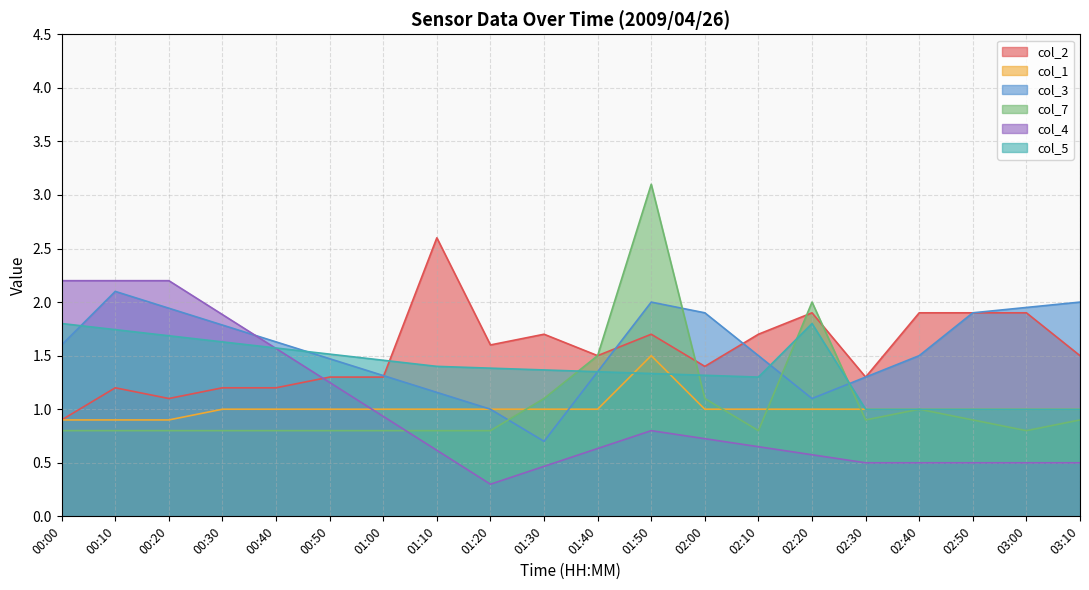

The value of col_4 at 00:20 is 1.4. True or false?

False